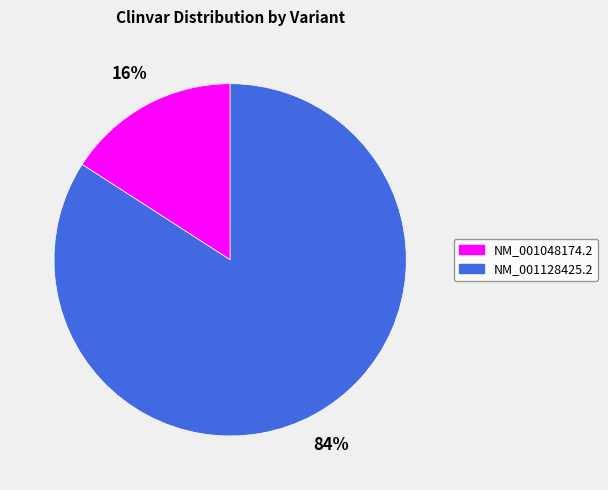

Does any single category account for the majority?

Yes